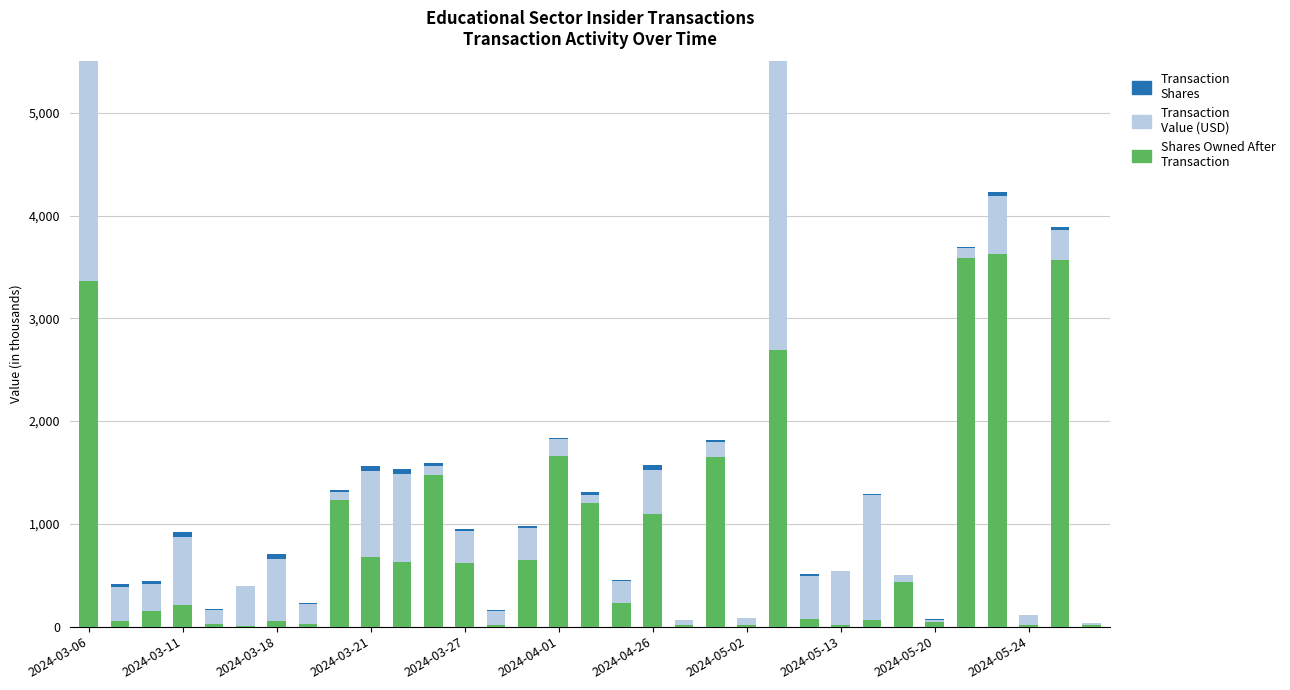

At which category is the sum across all series the highest?

22